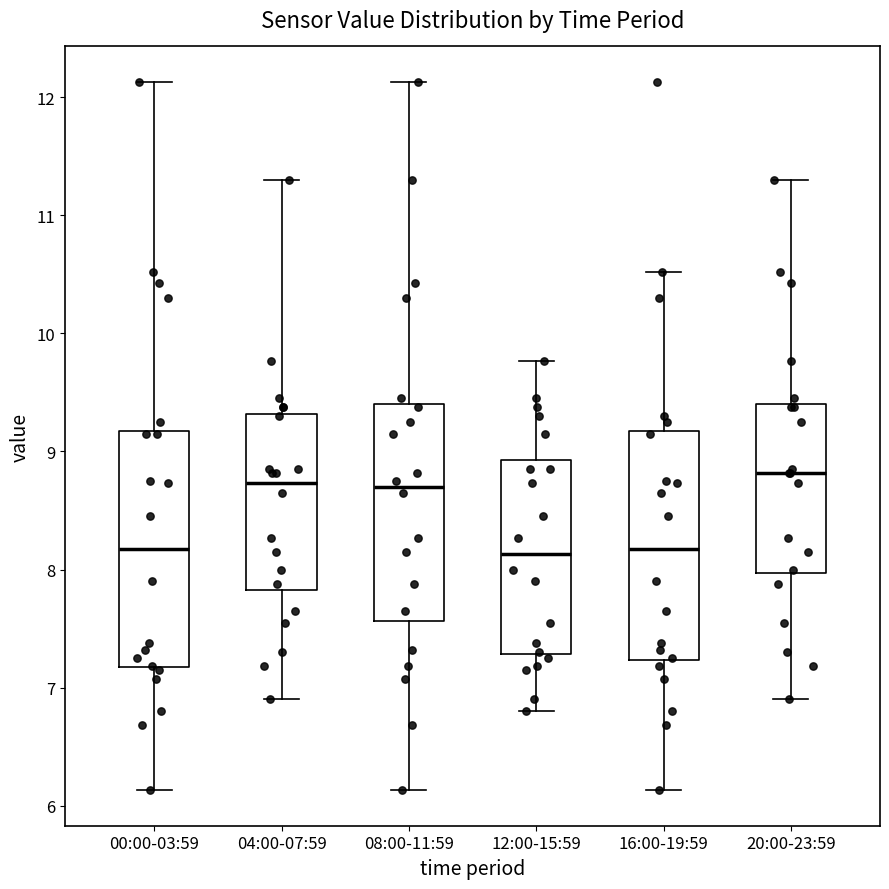

Where does the lower whisker of the box for 00:00-03:59 end on the y-axis? The values are not printed on the chart, so give them approximately, as read against the axis.

6.1